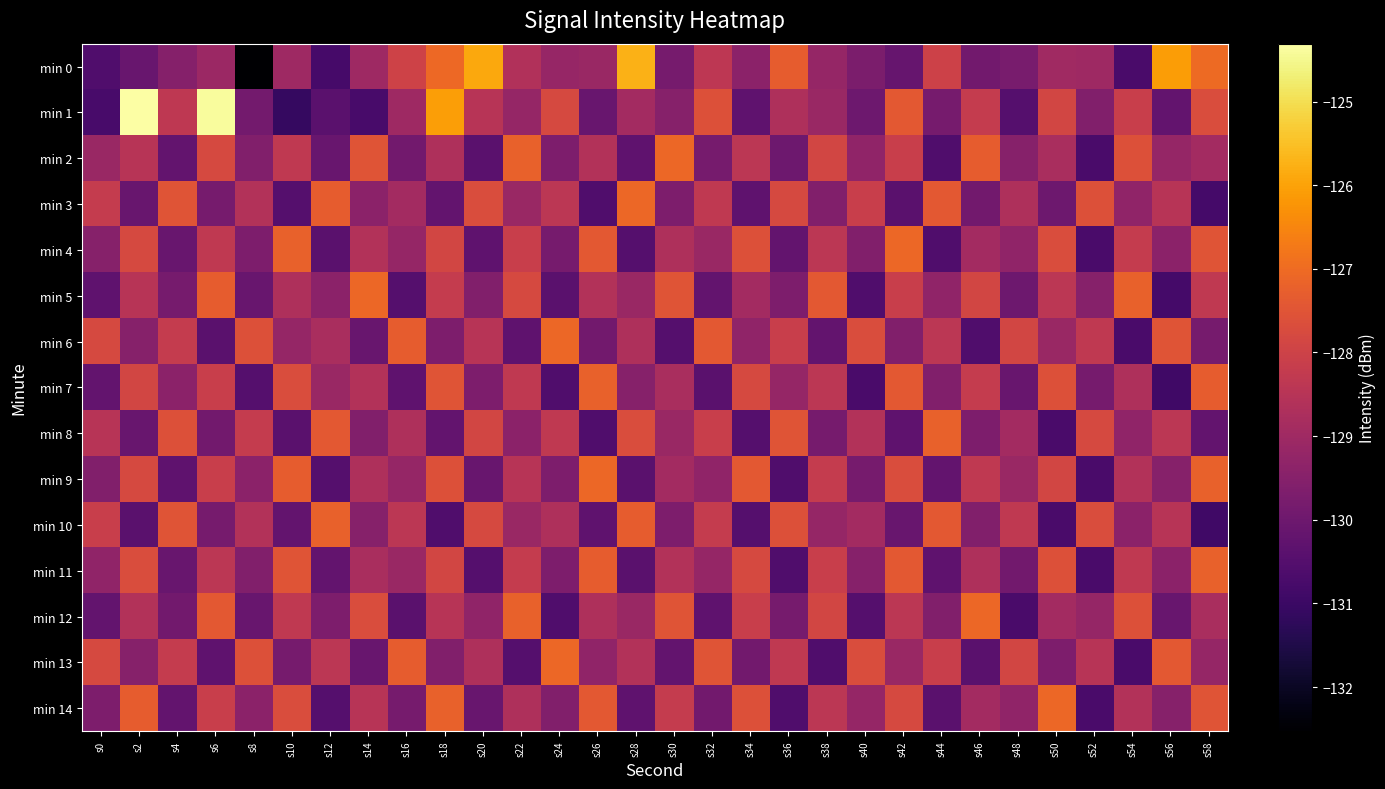

Which has a higher value, s16 or s6?

s16